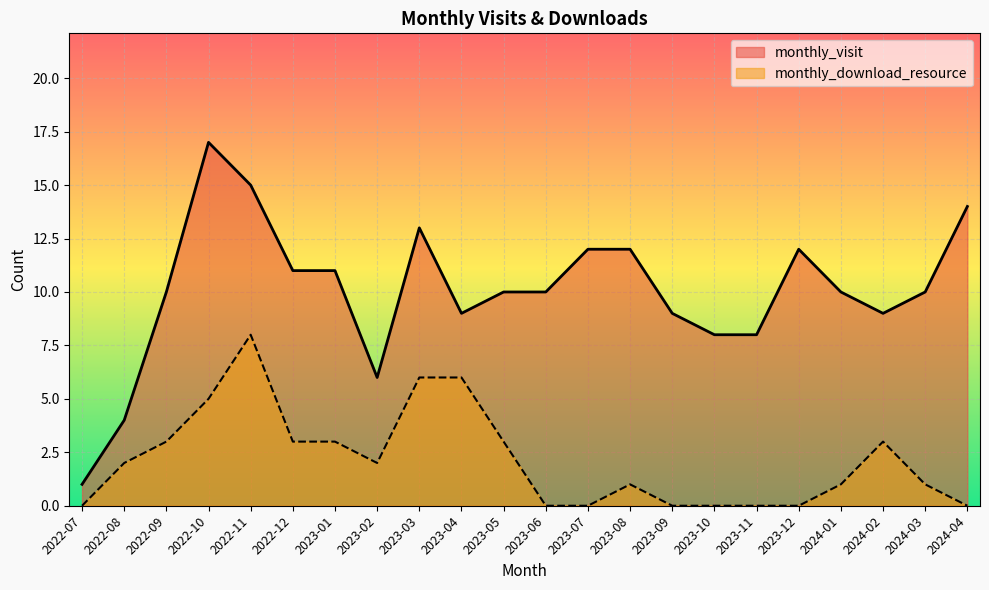

Is it true that monthly_visit equals 10 at 2024-03?

True